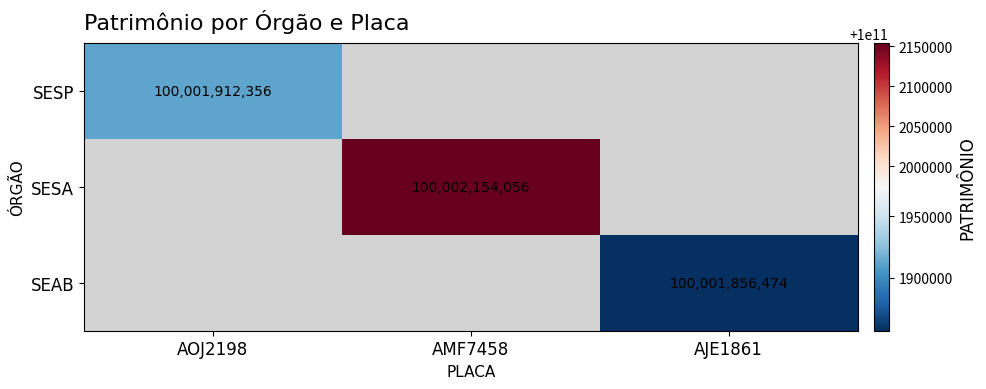

The SESA series shows 100002154056 at AMF7458. True or false?

True